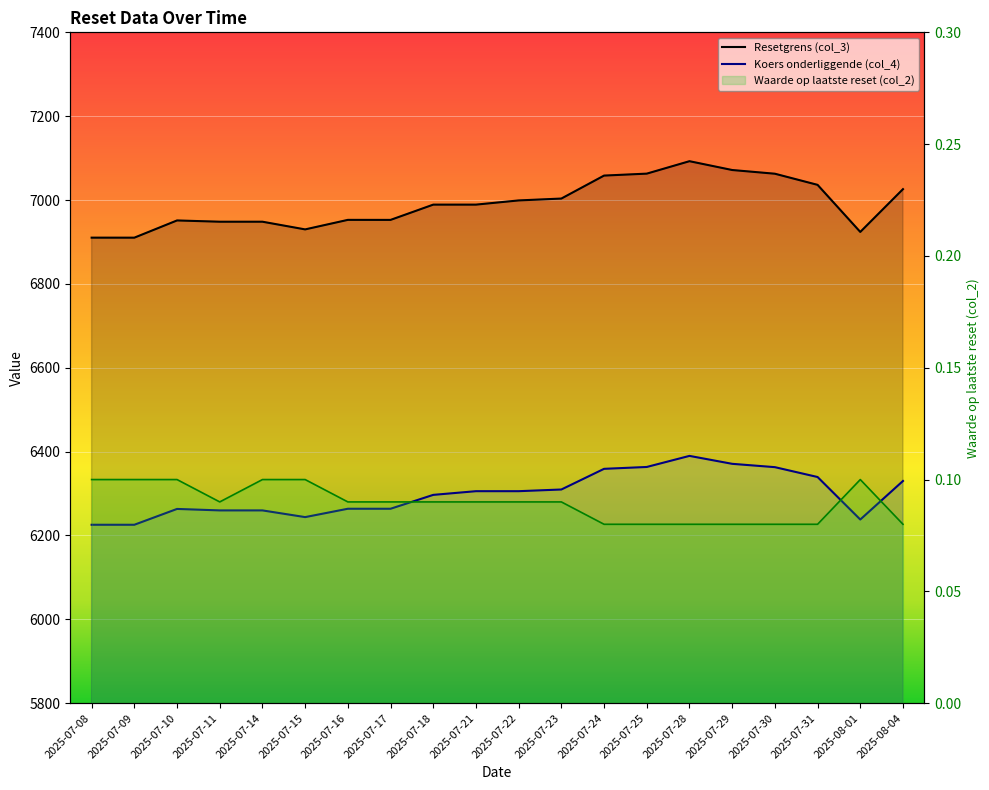

Which series has the widest spread of values?

Resetgrens (col_3)